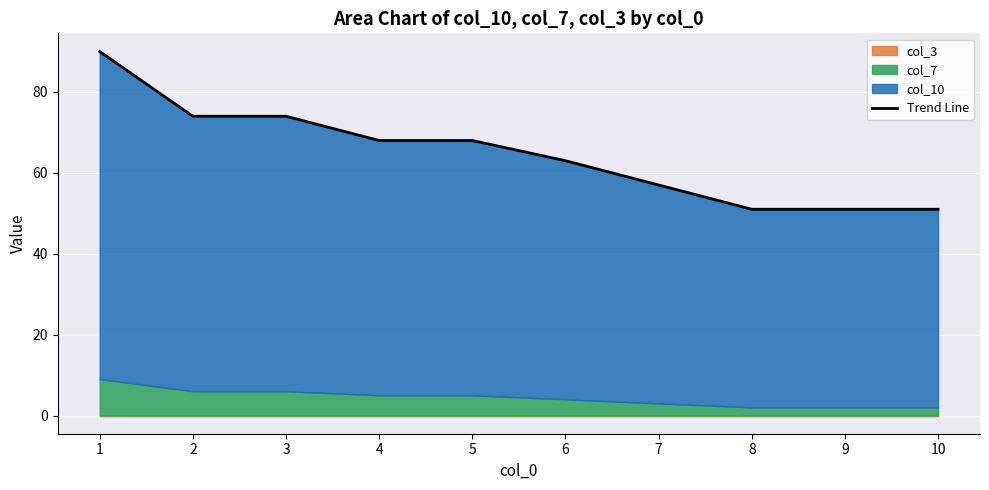

Reading right to left, transcribe all the data shown in this chart.

10=51	9=51	8=51	7=57	6=63	5=68	4=68	3=74	2=74	1=90